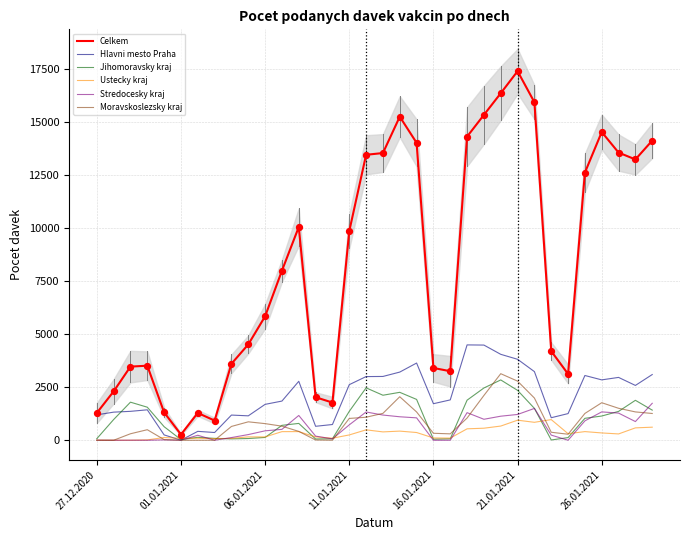

Which series has the largest Y range (max minus min)?

Celkem